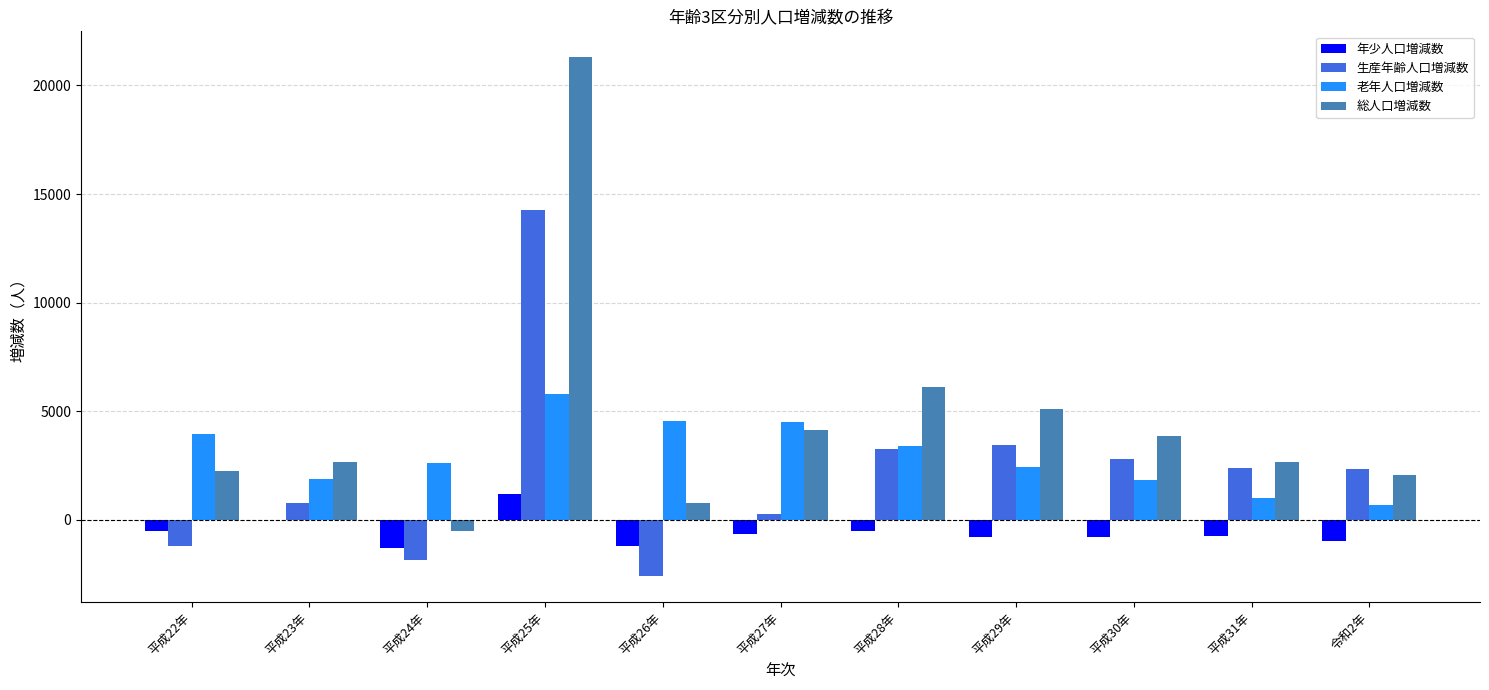

The value of 生産年齢人口増減数 at 平成31年 is 628. True or false?

False